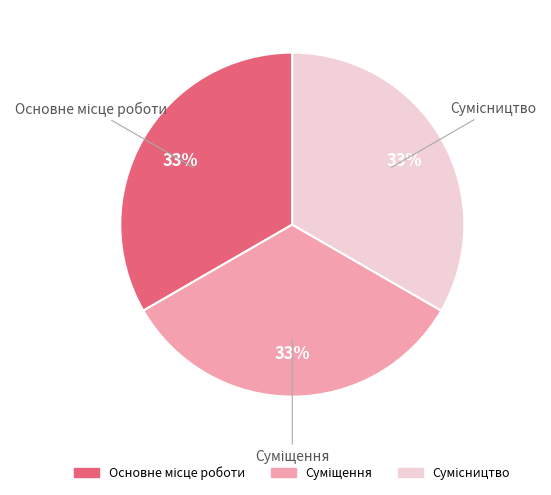

Is there any slice that represents more than half of the pie?

No